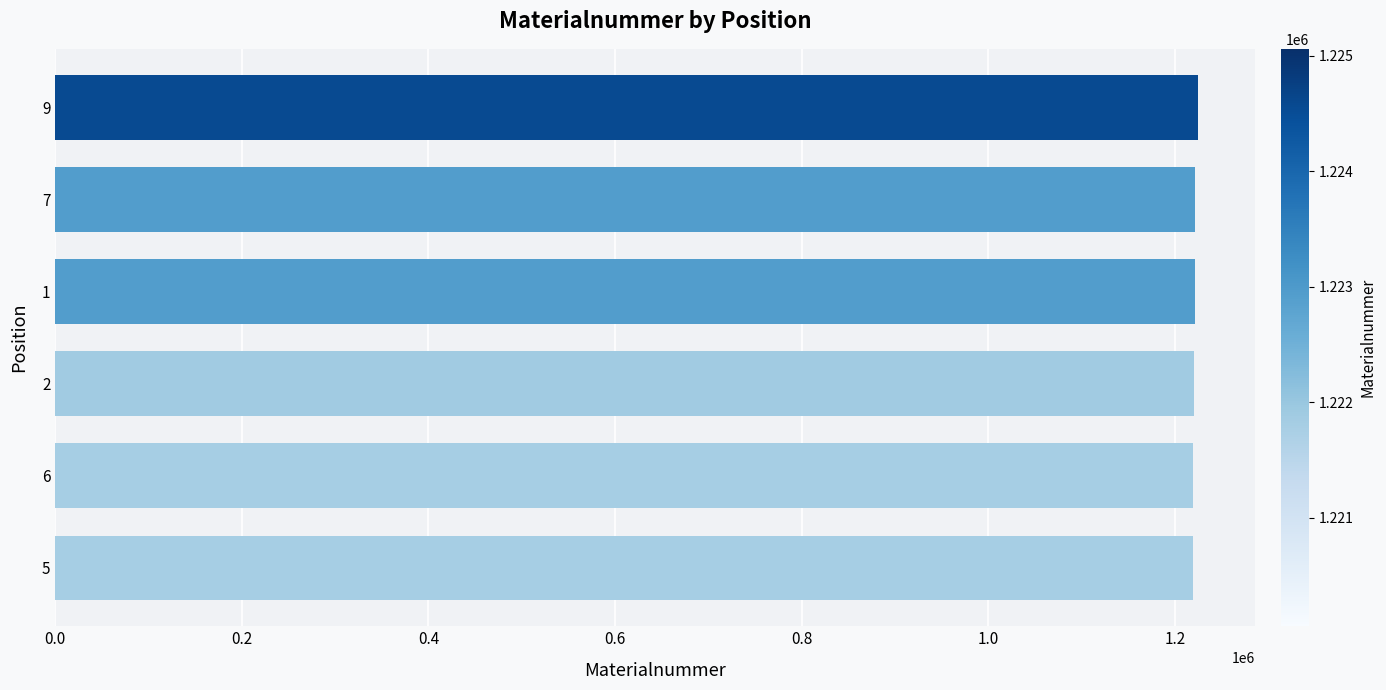

Approximately how many times larger is the value at 2 compared to 7?

1.0